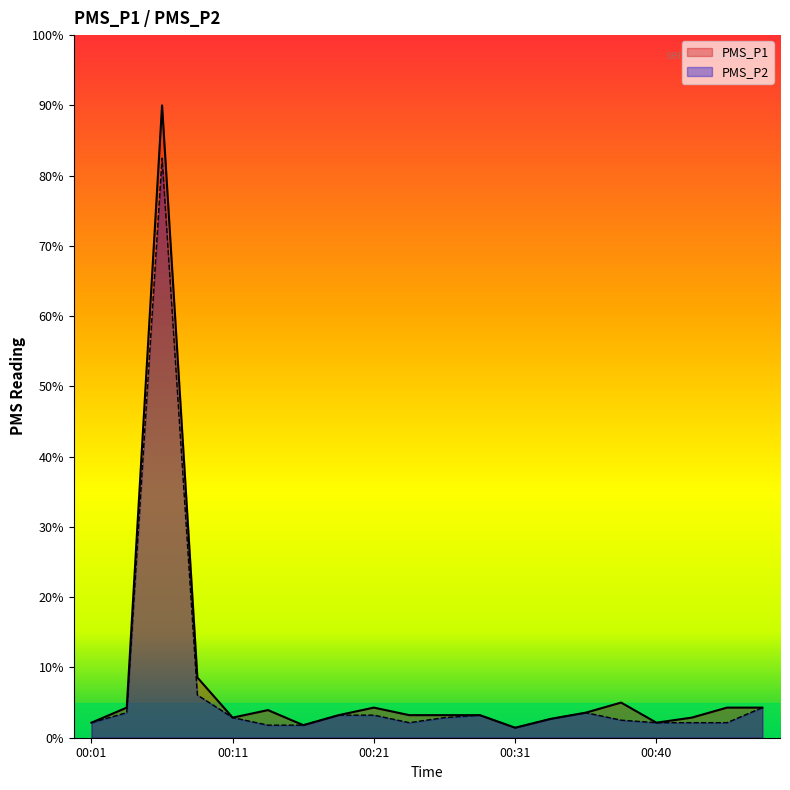

How many categories are shown in the chart?

20